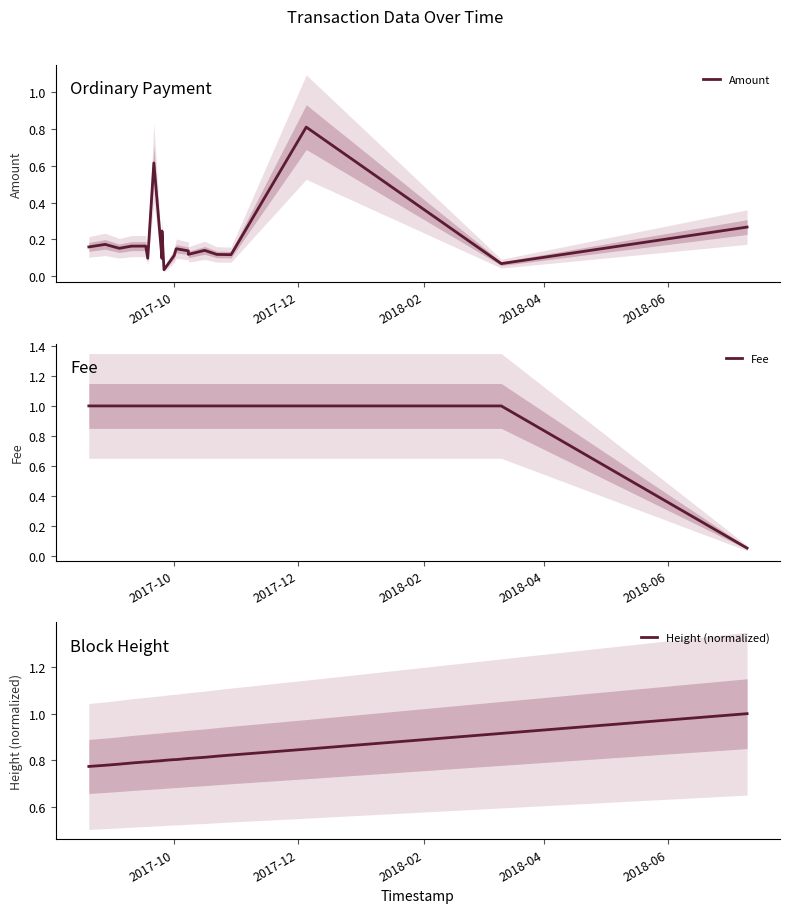

How many lines are shown in the chart?

3